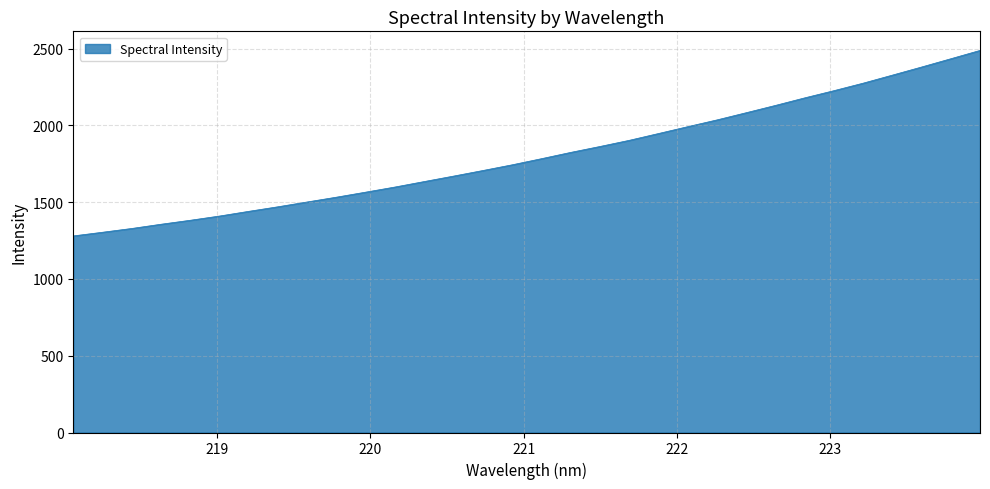

What is the difference between the maximum and minimum values?

1207.7